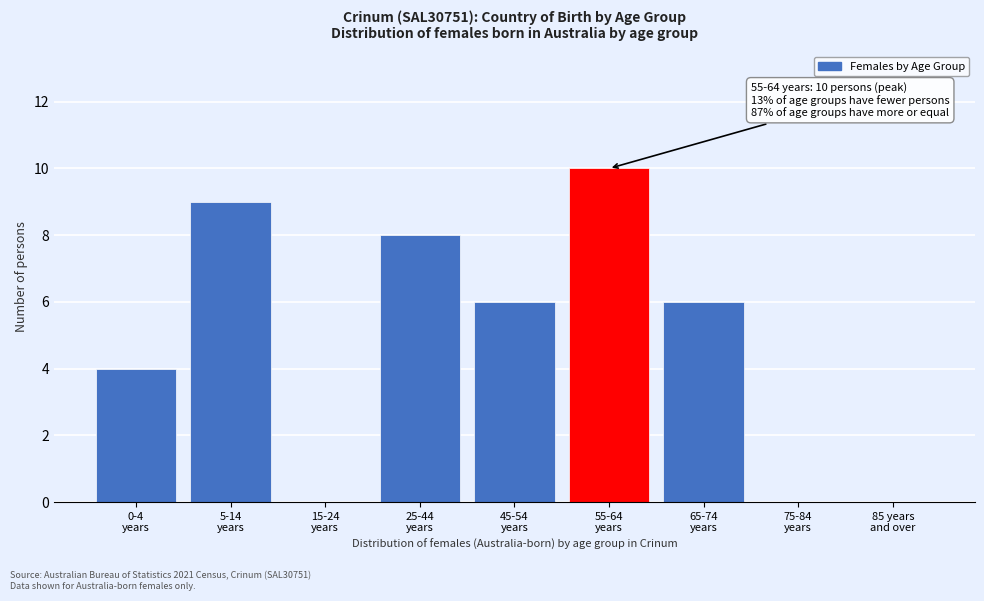

What is the sum of all values?

43